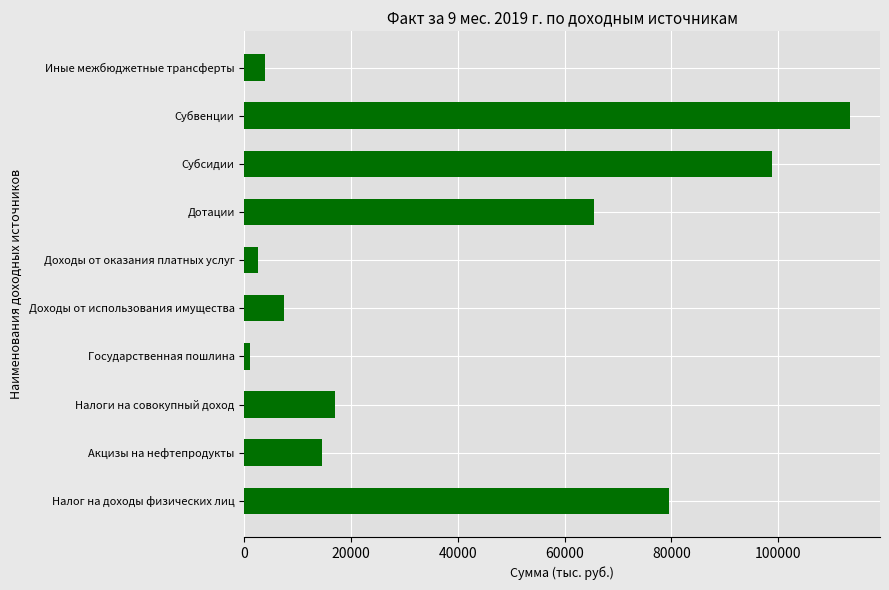

At which category does the chart reach its minimum across all series?

Государственная пошлина